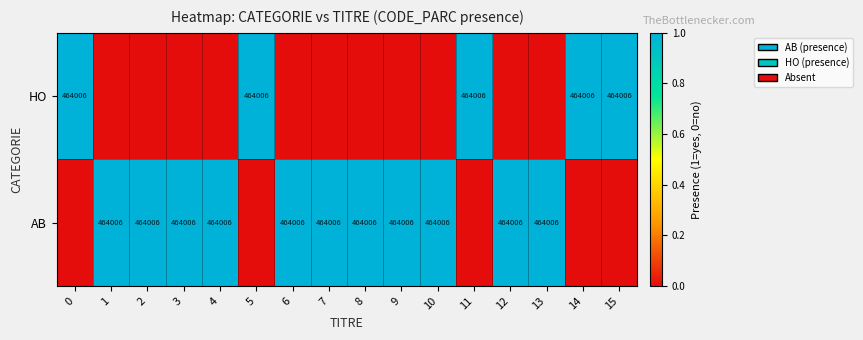

The value of AB at 13 is 464006. True or false?

True